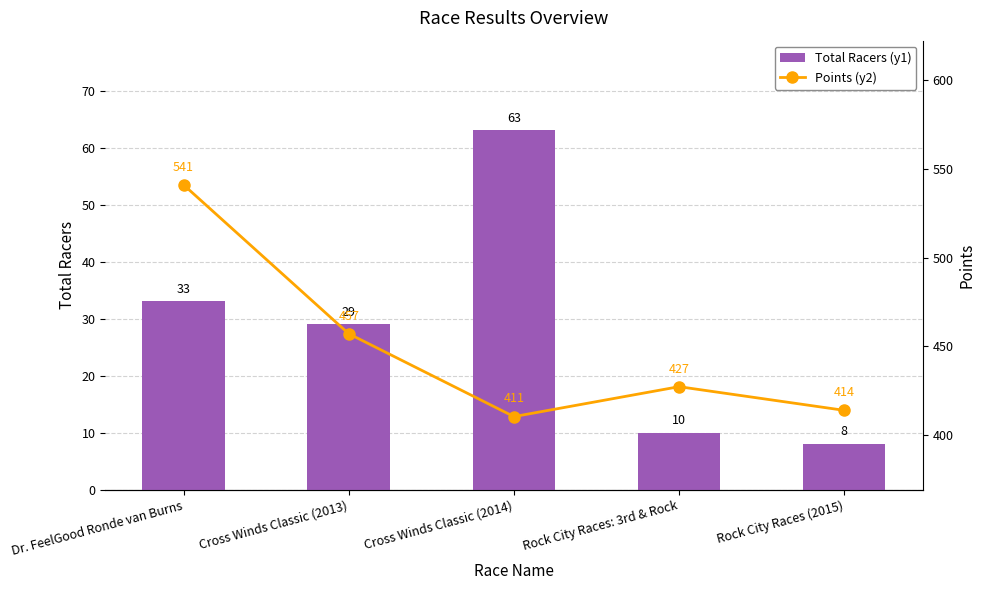

Which series has the largest total across all categories?

Points (y2)